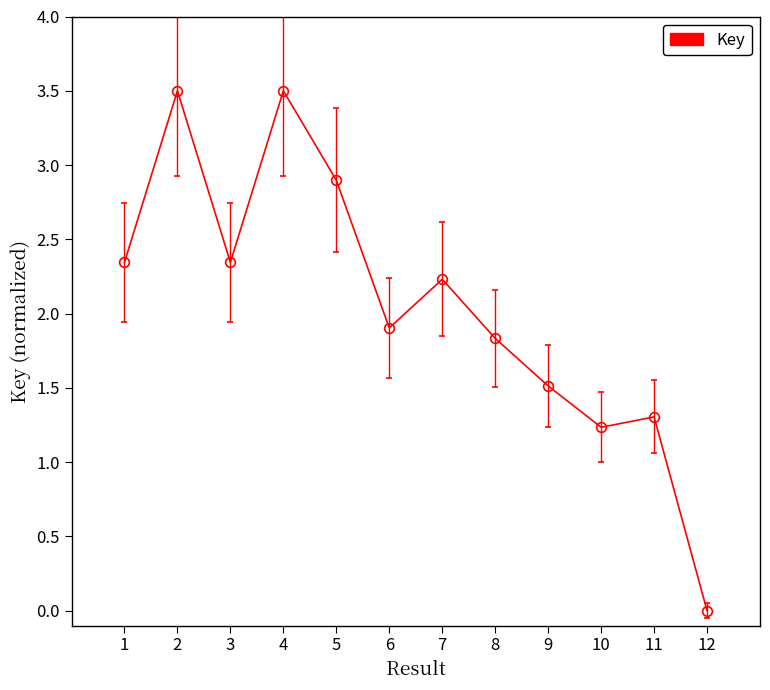

What is the average value?

2.1